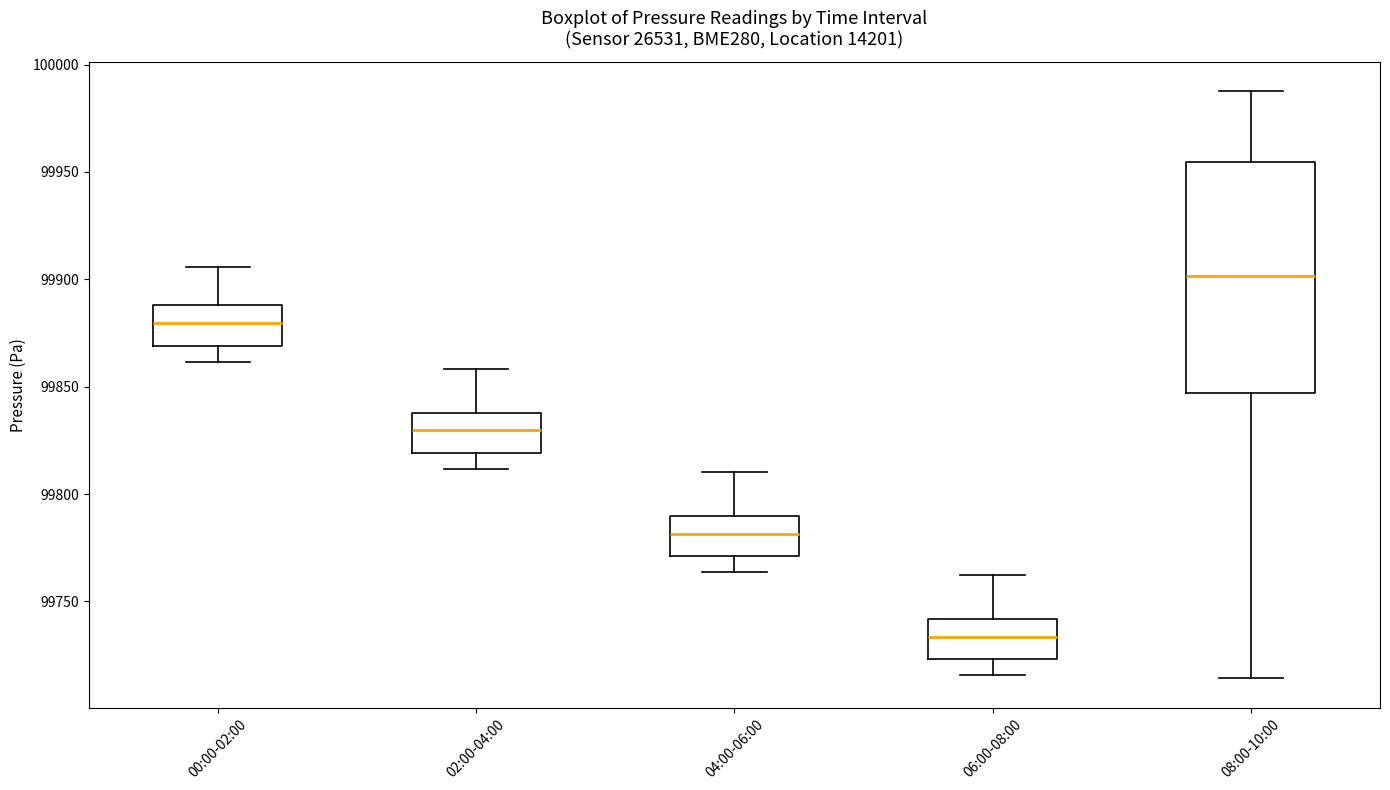

Where does the upper whisker of the box for 04:00-06:00 end on the y-axis? The values are not printed on the chart, so give them approximately, as read against the axis.

99810